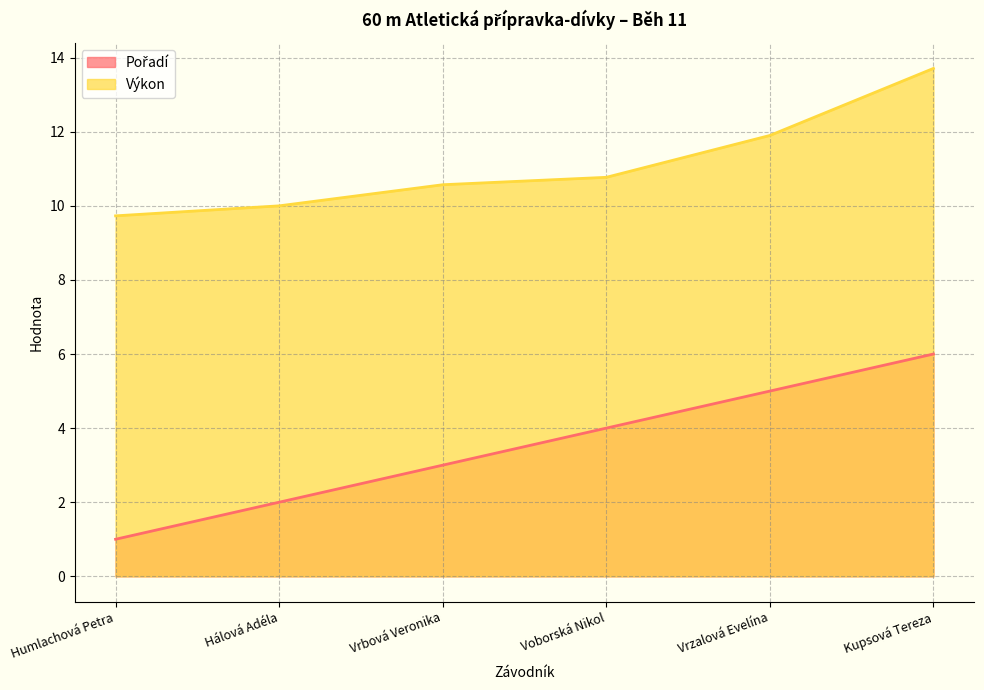

Where does the Výkon series first go above 10?

Vrbová Veronika